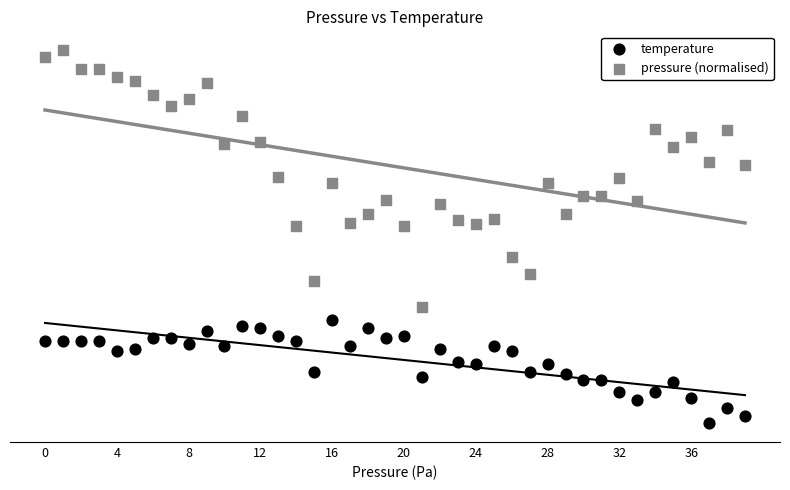

Which series has the widest spread of Y values?

pressure (normalised)